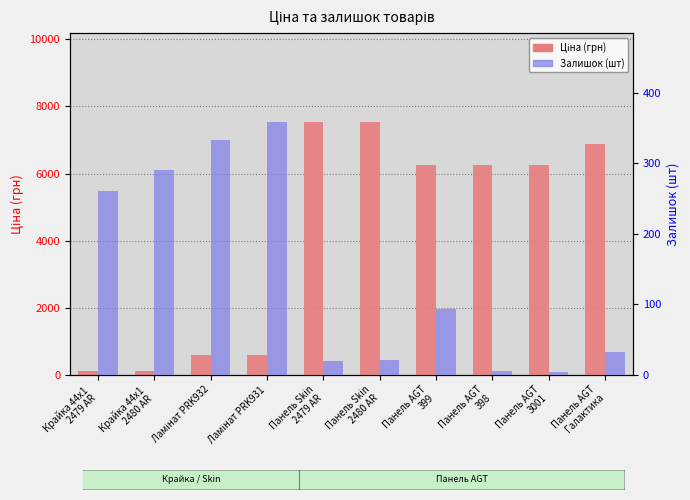

Reading right to left, extract all data points from this chart.

Ціна (грн): Панель AGT
Галактика=6879.5	Панель AGT
3001=6266.7	Панель AGT
398=6266.7	Панель AGT
399=6266.7	Панель Skin
2480 AR=7545.9	Панель Skin
2479 AR=7545.9	Ламінат PRK931=586.0	Ламінат PRK932=586.0	Крайка 44x1
2480 AR=113.3	Крайка 44x1
2479 AR=113.3
Залишок (шт): Панель AGT
Галактика=32.0	Панель AGT
3001=4.0	Панель AGT
398=5.0	Панель AGT
399=93.0	Панель Skin
2480 AR=21.0	Панель Skin
2479 AR=19.0	Ламінат PRK931=359.0	Ламінат PRK932=333.0	Крайка 44x1
2480 AR=290.0	Крайка 44x1
2479 AR=260.0